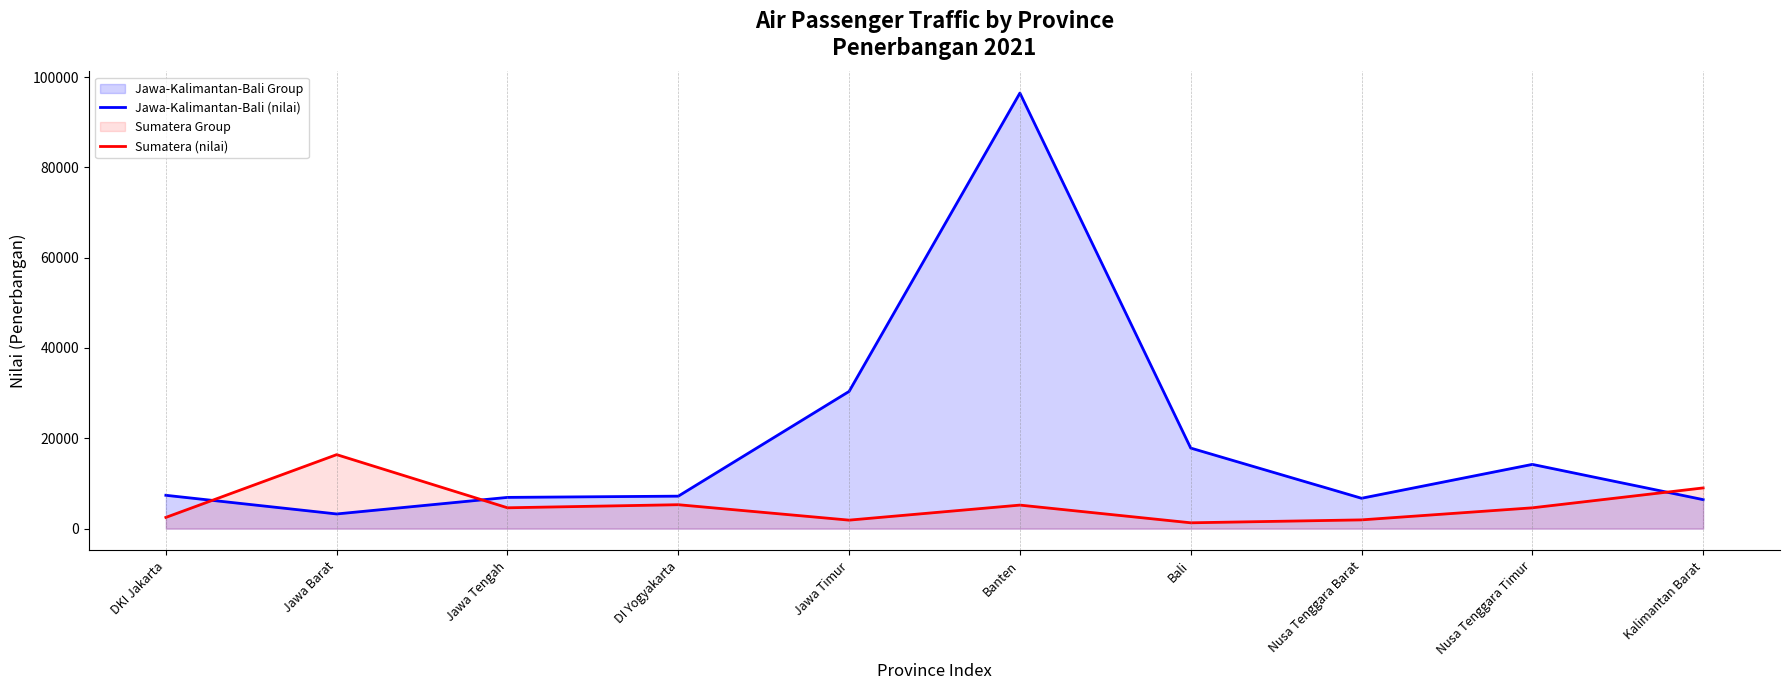

True or false: Sumatera (nilai) and Jawa-Kalimantan-Bali (nilai) intersect in this chart.

True